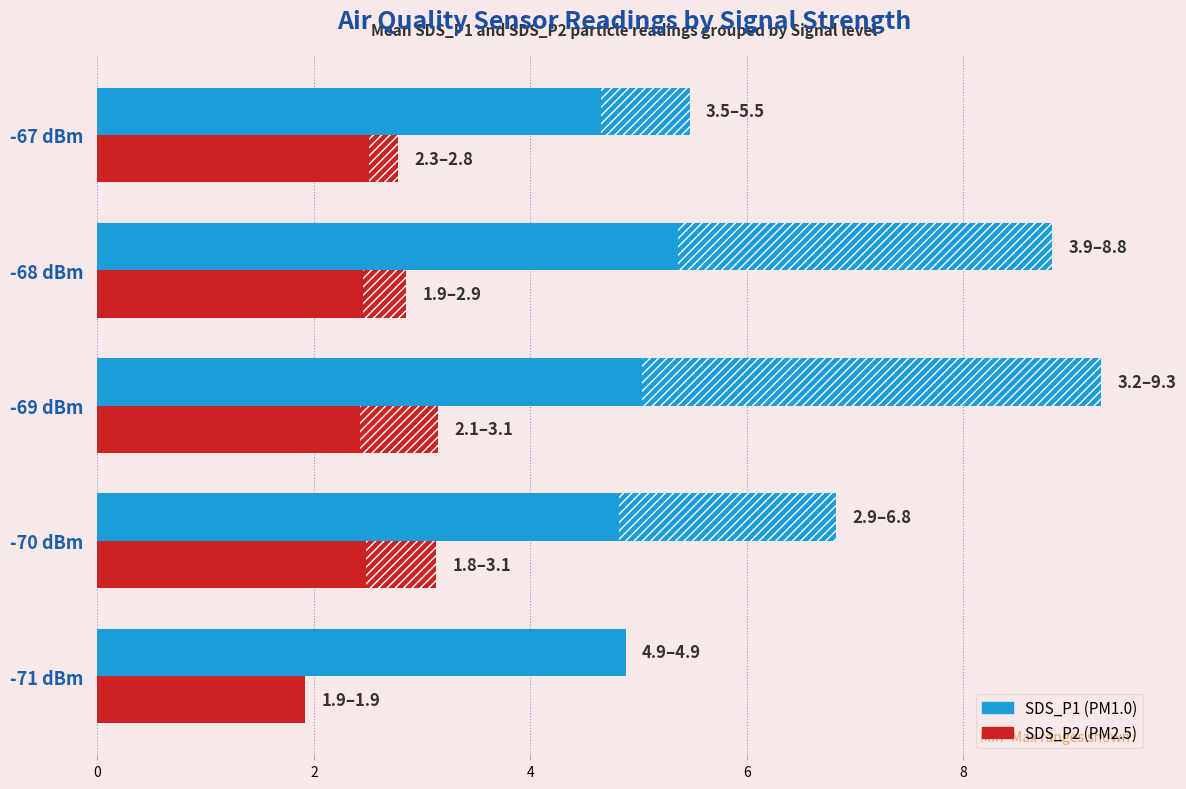

How many values in the SDS_P2 (mean) series are below 2?

1